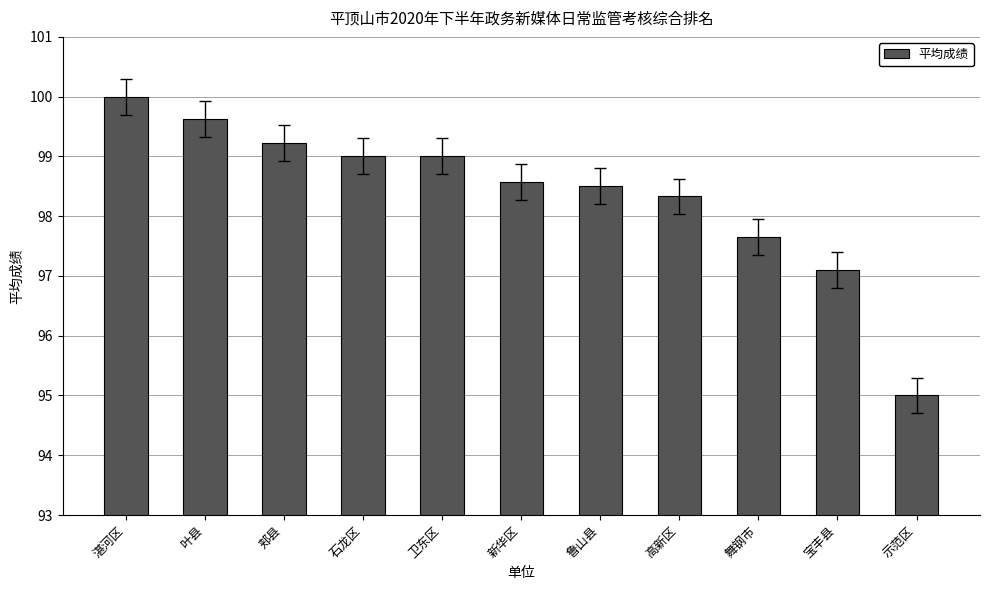

What is the sum of all values?

1082.0